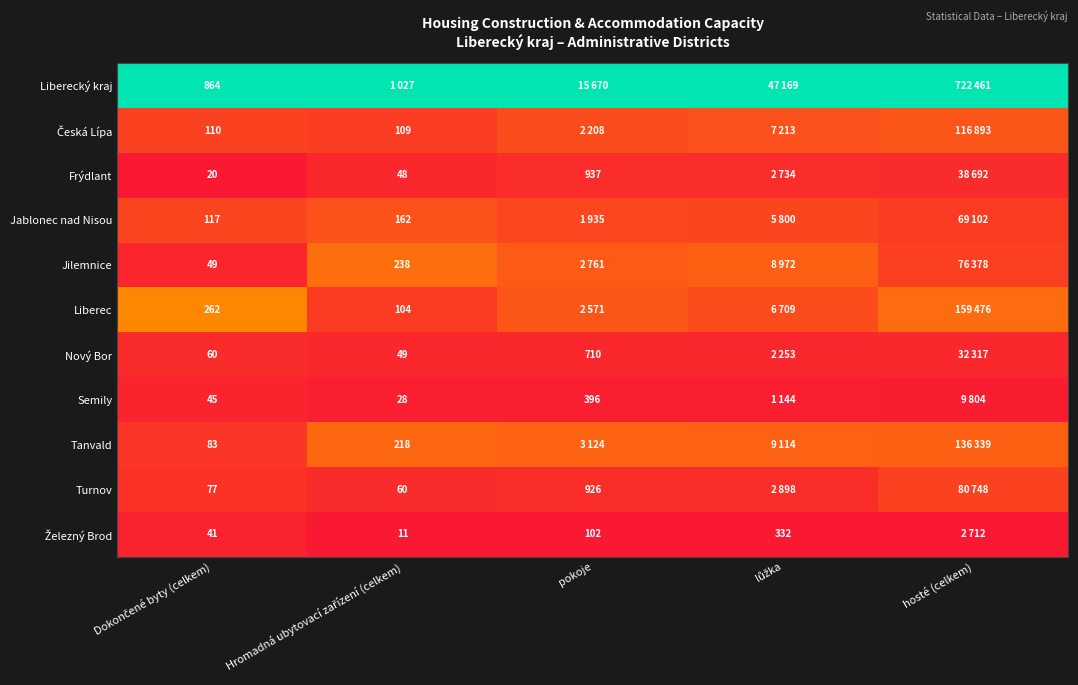

Count the number of categories in the chart.

5